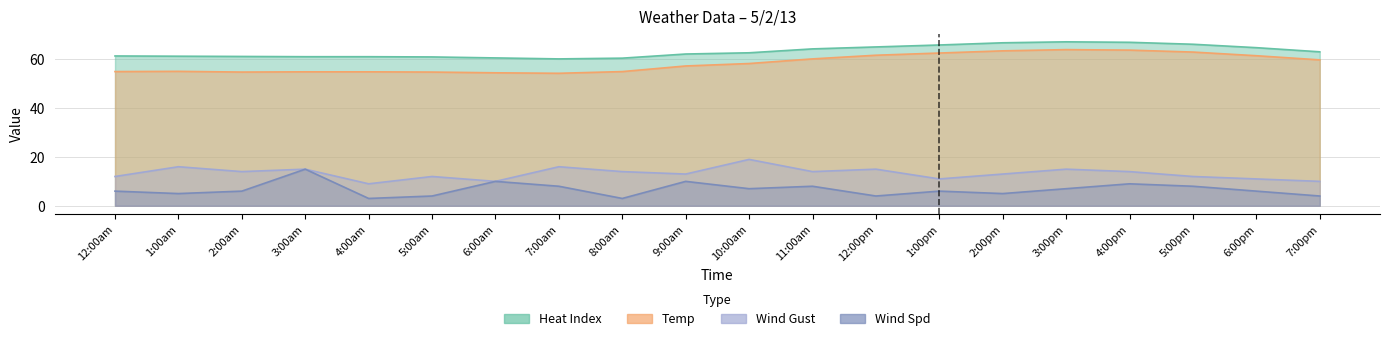

What are all the series names shown in the legend?

Temp, Heat Index, Wind Spd, Wind Gust